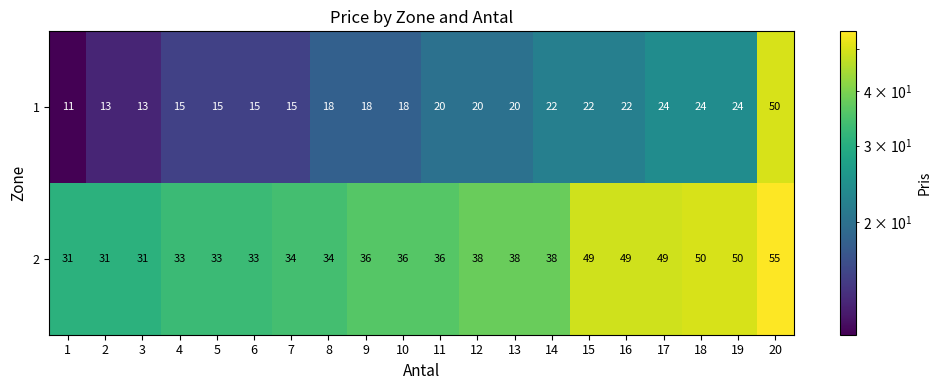

Rank the series by their maximum value, from highest to lowest.

2, 1